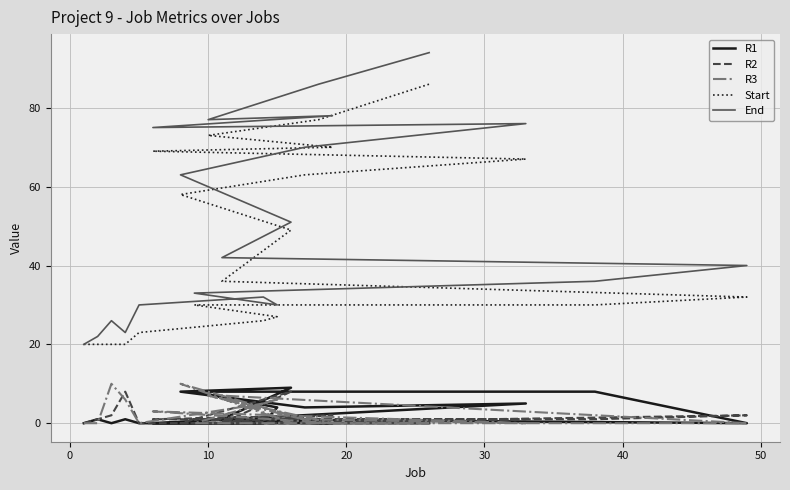

Rank the series at 30 from lowest to highest value.

R1, R2, R3, Start, End